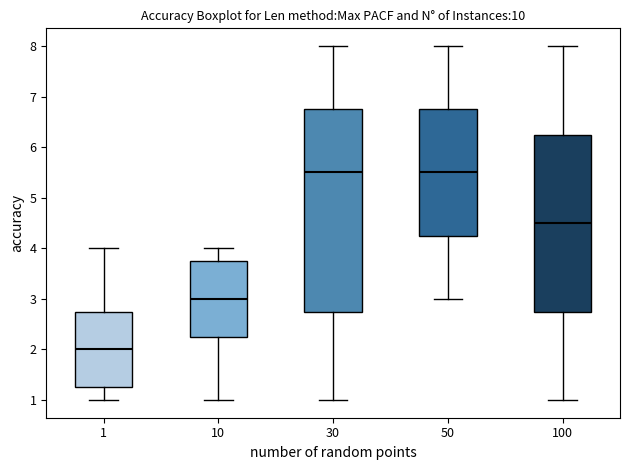

Reading left to right, transcribe this box plot: for each box, give where its median line is, the range the box spans, and where its two whiskers end, as read against the y-axis. The values are not printed on the chart, so give them approximately, as read against the axis.

1: median 2.0, box 1.3 to 2.8, whiskers 1.0 to 4.0
10: median 3.0, box 2.3 to 3.8, whiskers 1.0 to 4.0
30: median 5.5, box 2.8 to 6.8, whiskers 1.0 to 8.0
50: median 5.5, box 4.3 to 6.8, whiskers 3.0 to 8.0
100: median 4.5, box 2.8 to 6.3, whiskers 1.0 to 8.0